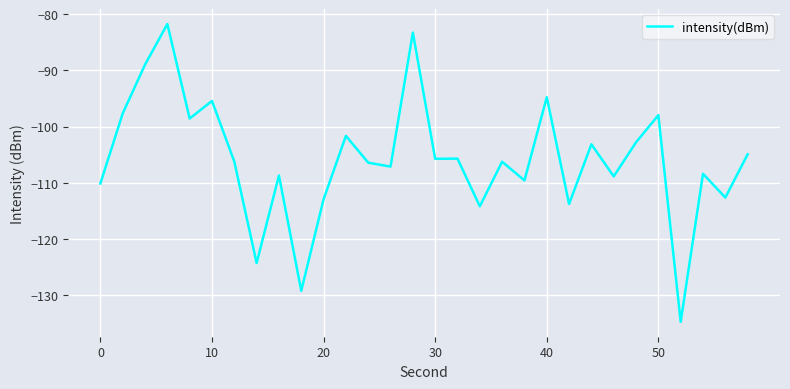

What is the minimum value shown in the chart?

-134.8